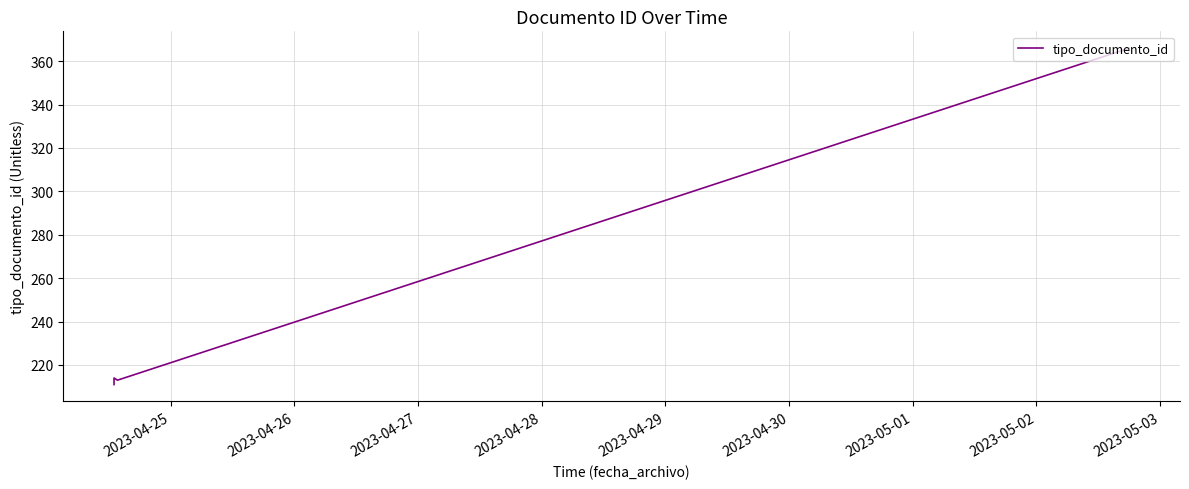

How many series are shown in this chart?

1